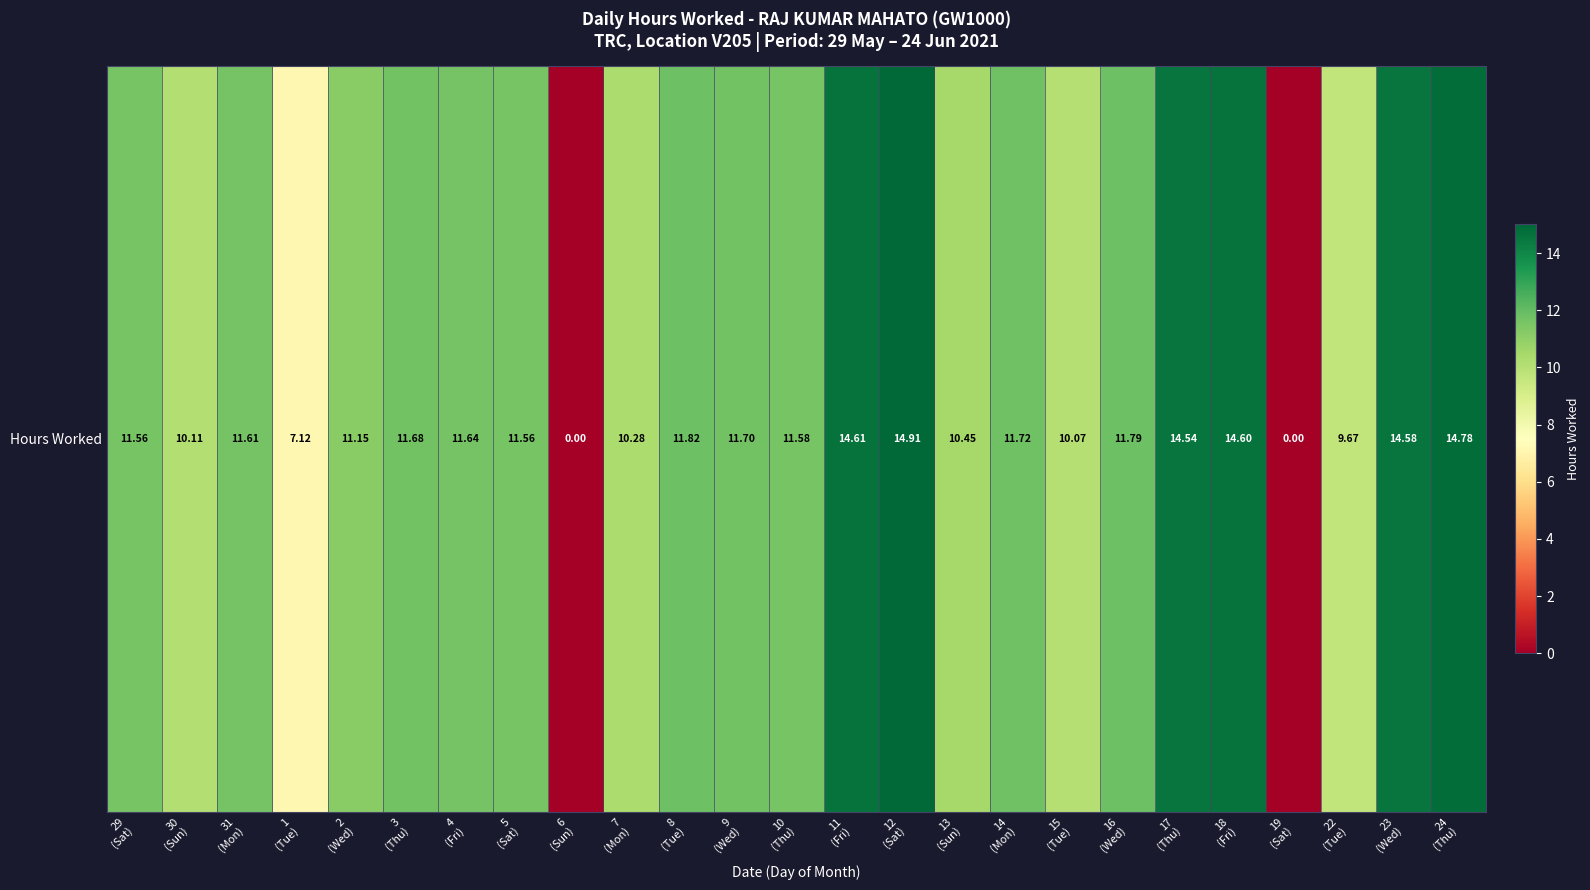

List the labels in order of value, smallest first.

6
(Sun), 19
(Sat), 1
(Tue), 22
(Tue), 15
(Tue), 30
(Sun), 7
(Mon), 13
(Sun), 2
(Wed), 29
(Sat), 5
(Sat), 10
(Thu), 31
(Mon), 4
(Fri), 3
(Thu), 9
(Wed), 14
(Mon), 16
(Wed), 8
(Tue), 17
(Thu), 23
(Wed), 18
(Fri), 11
(Fri), 24
(Thu), 12
(Sat)